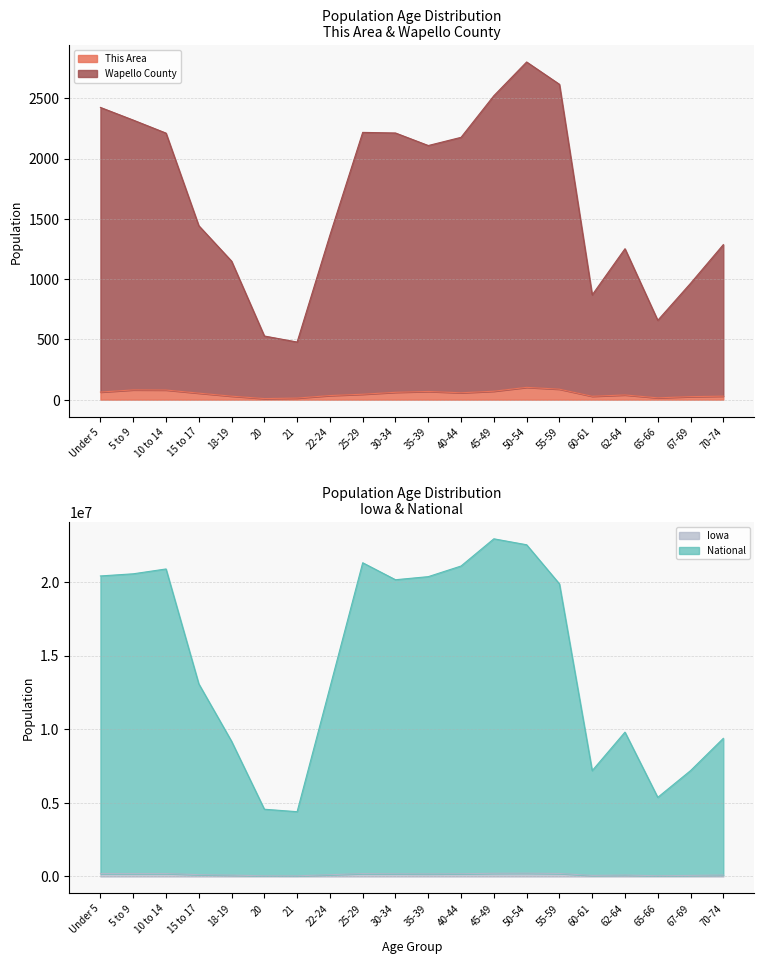

What is the label of the 20th point from the left?

70-74